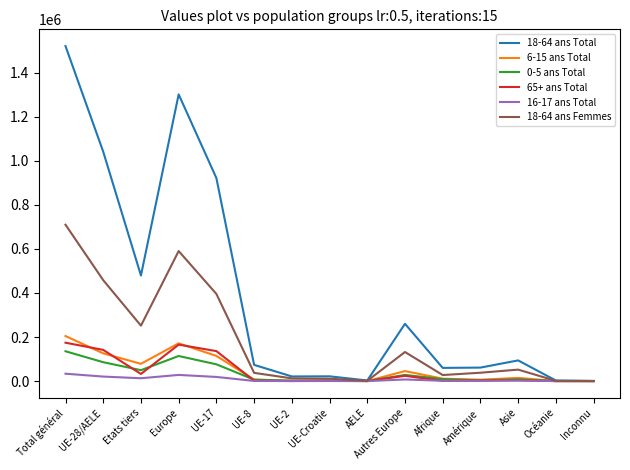

What position from the left is Total général?

1